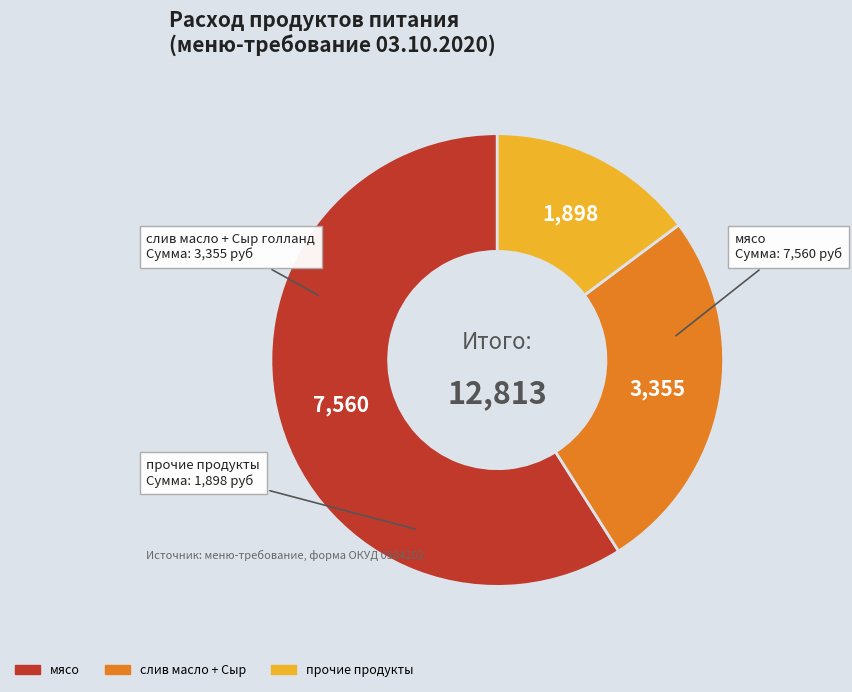

Does any single category account for the majority?

Yes